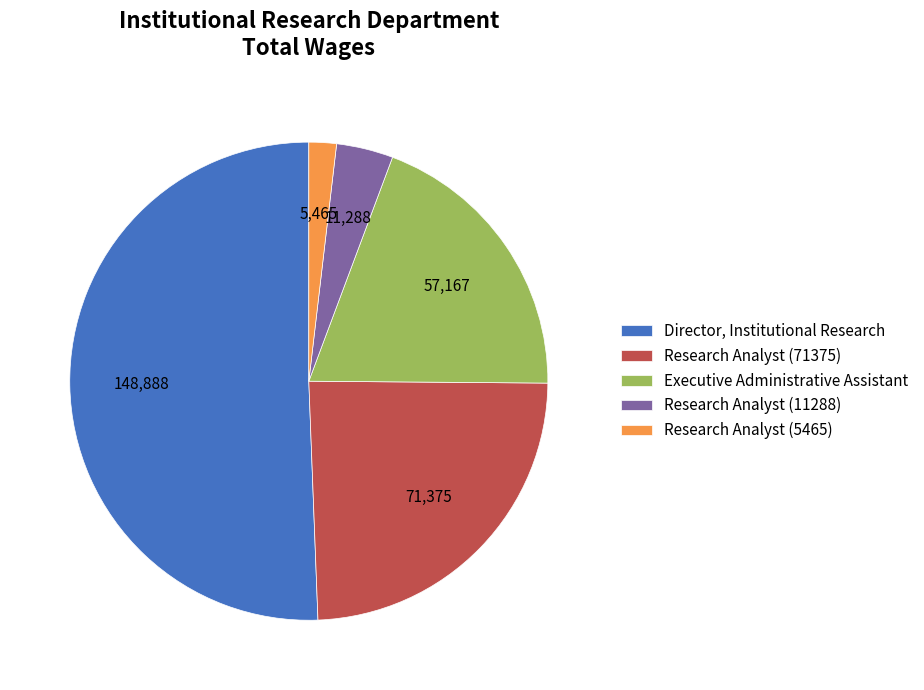

Approximately how many times larger is the value at Director, Institutional Research compared to Research Analyst (11288)?

13.2